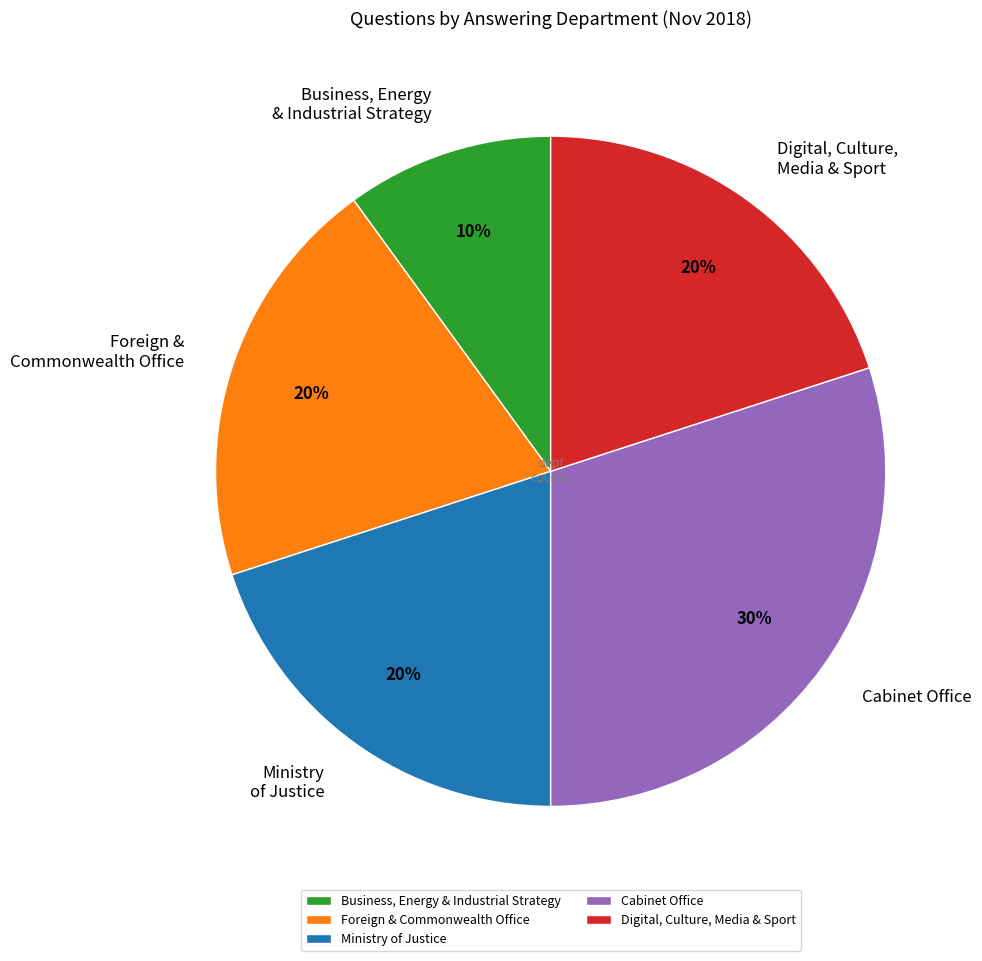

Is it true that Business, Energy & Industrial Strategy is 10% of the pie?

True